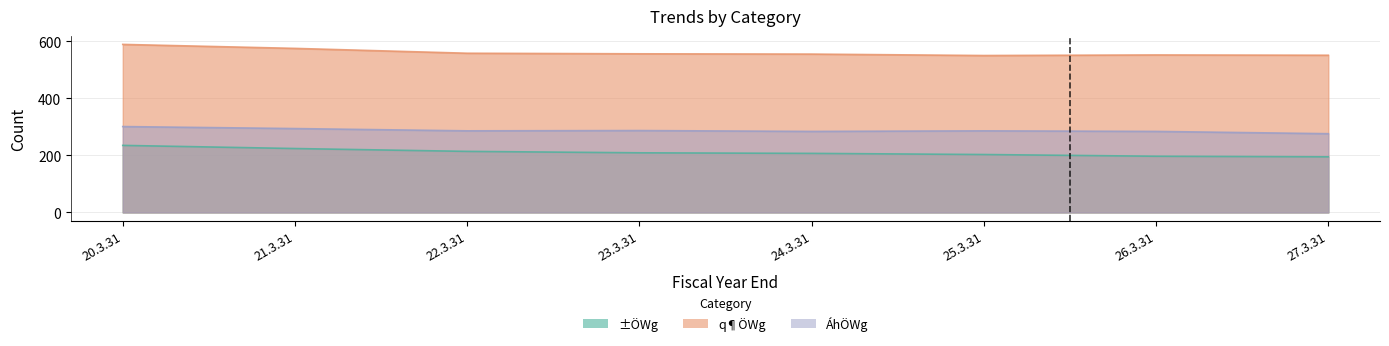

Which category has the highest value in the ±ÖWg series?

20.3.31